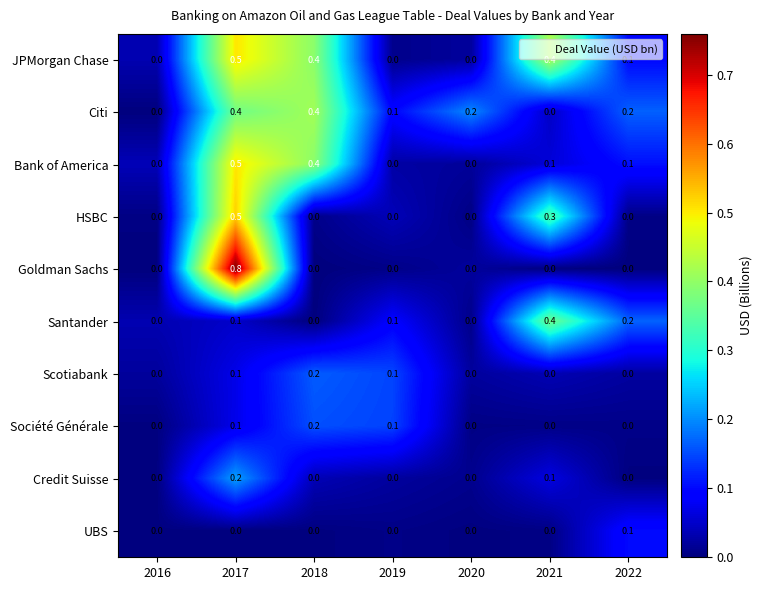

True or false: Société Générale has a value of 0.0 at 2020.

True